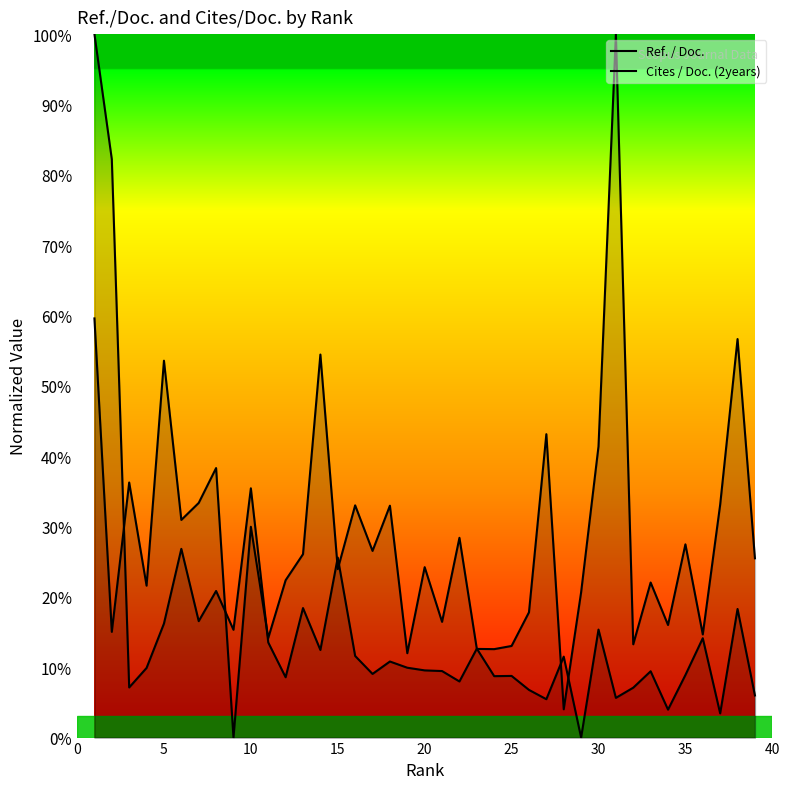

True or false: Ref. / Doc. has more than 1 interior local peaks.

True